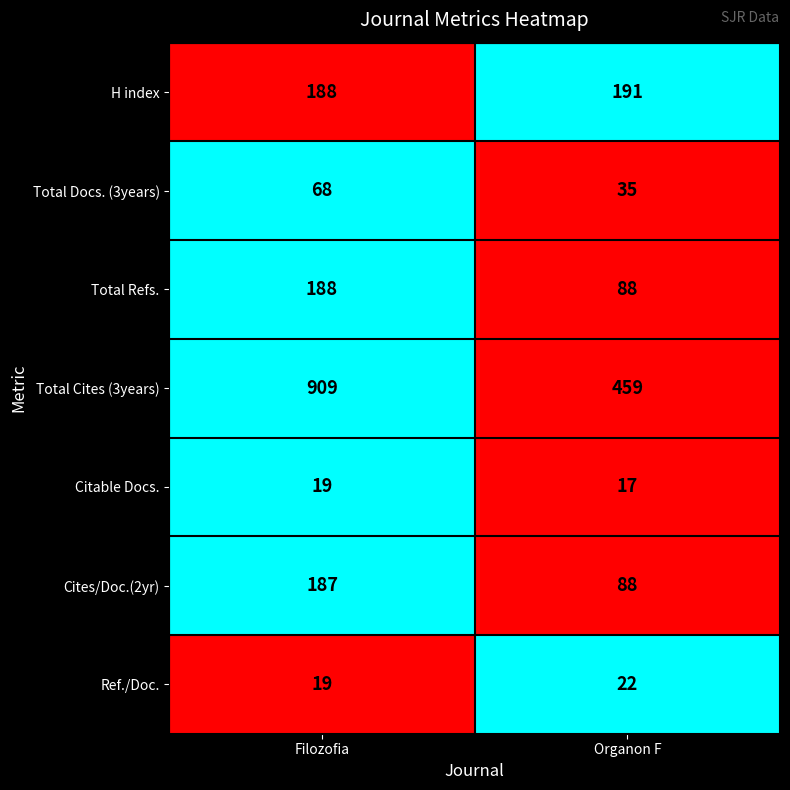

True or false: Cites/Doc.(2yr) has a value of 286 at Filozofia.

False